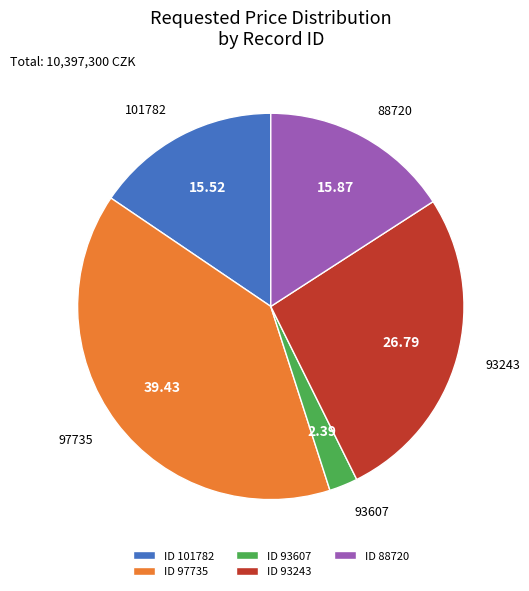

How many slices are in this pie chart?

5